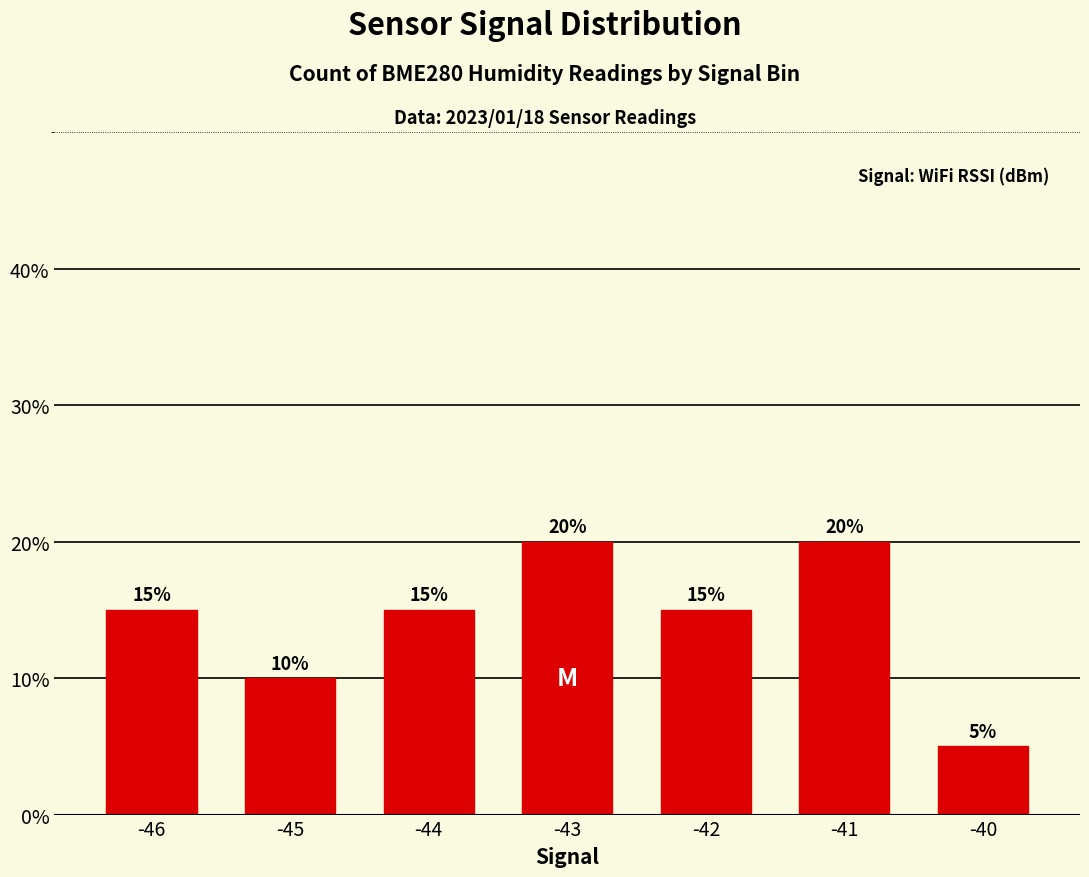

Reading left to right, list all the values displayed in this chart.

-46=15	-45=10	-44=15	-43=20	-42=15	-41=20	-40=5